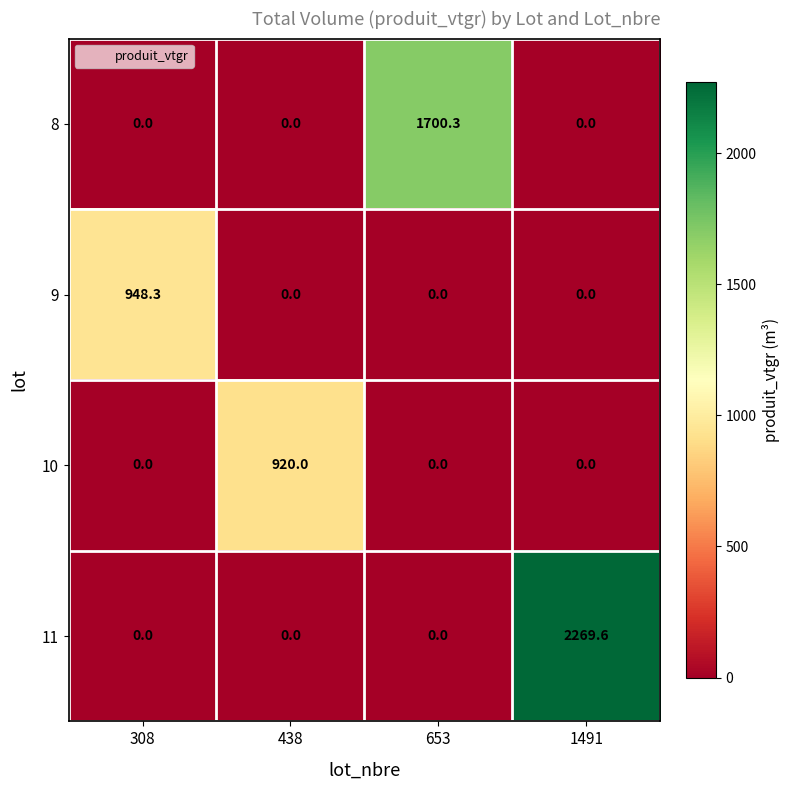

What is the sum of the 9 values at 308 and 653?

948.3